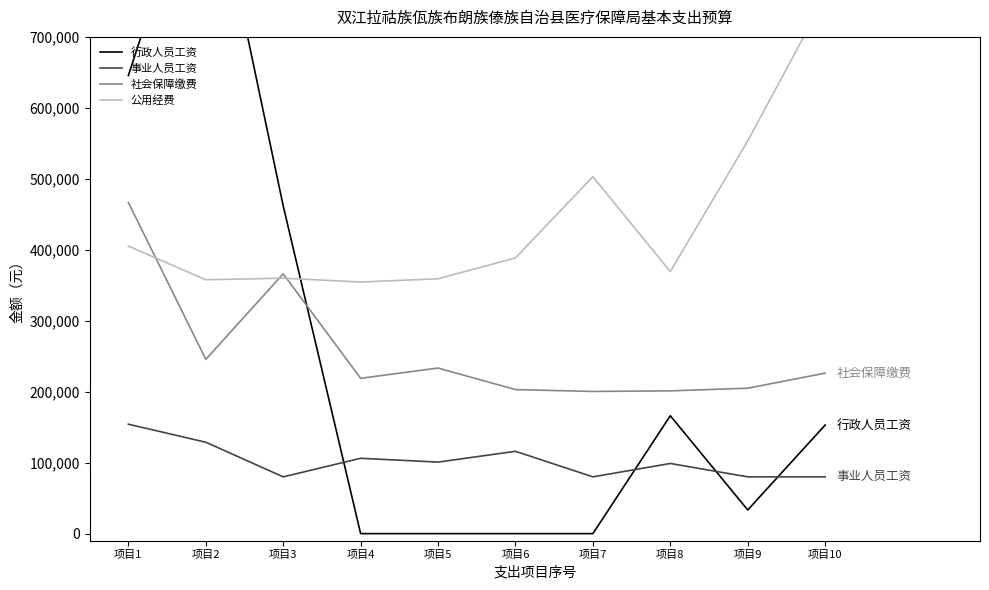

How many data points in 事业人员工资 are above 100808?

4